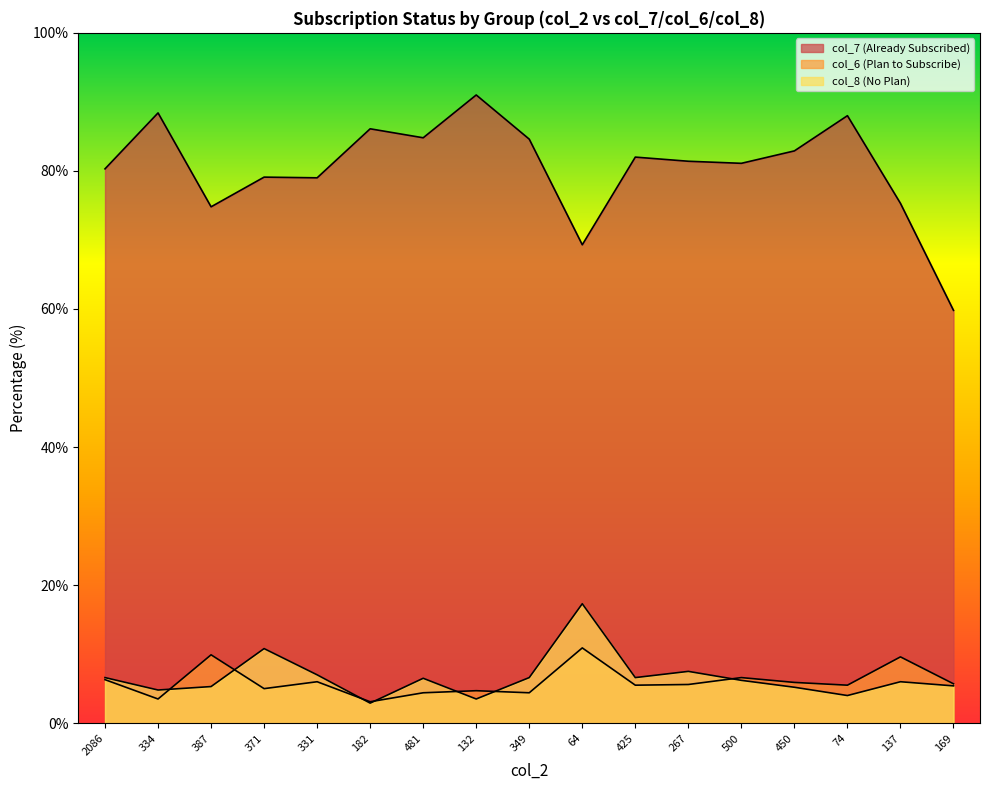

What is the difference between the highest and lowest values at 331?

73.0